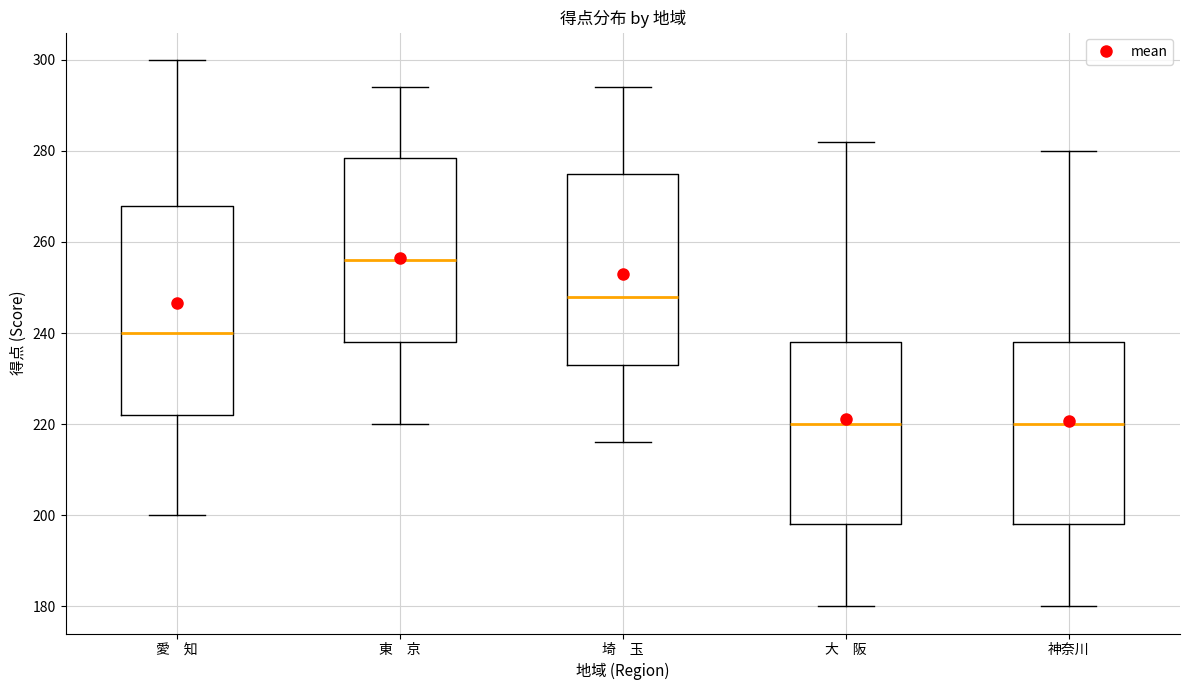

Which box has the highest median line?

東 京